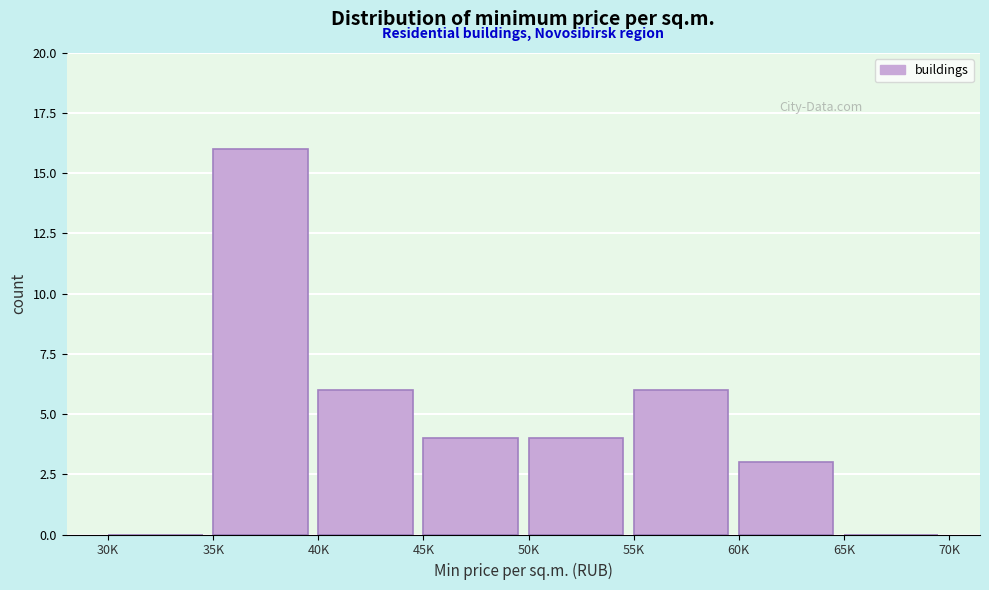

Reading left to right, transcribe all the data shown in this chart.

30K=0	35K=16	40K=6	45K=4	50K=4	55K=6	60K=3	65K=0